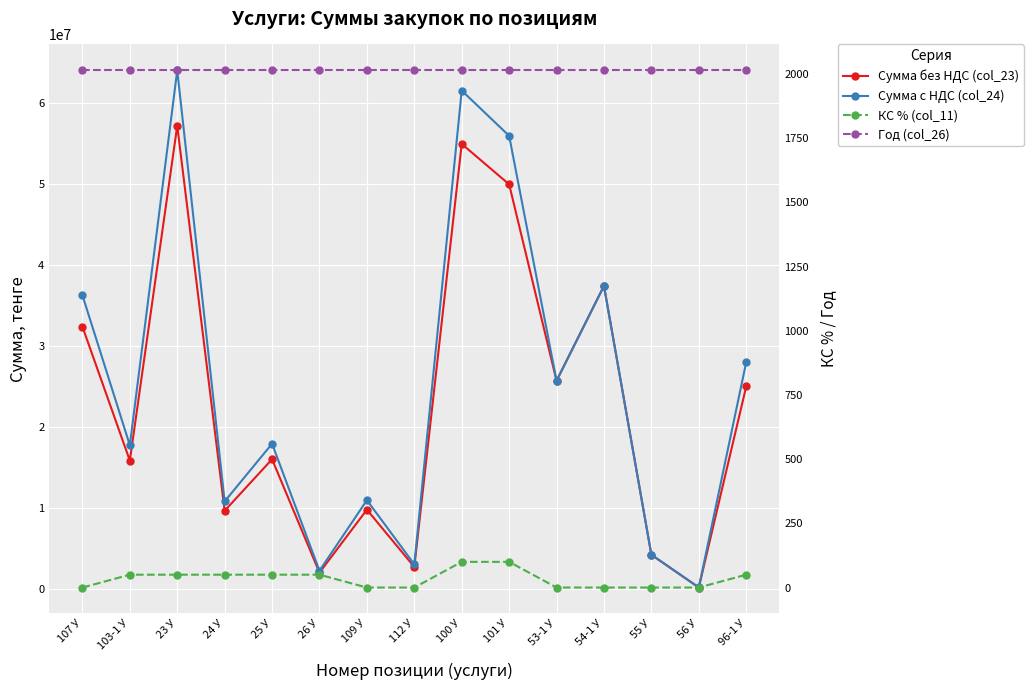

Is it true that КС % (col_11) equals 158.7 at 101 У?

False